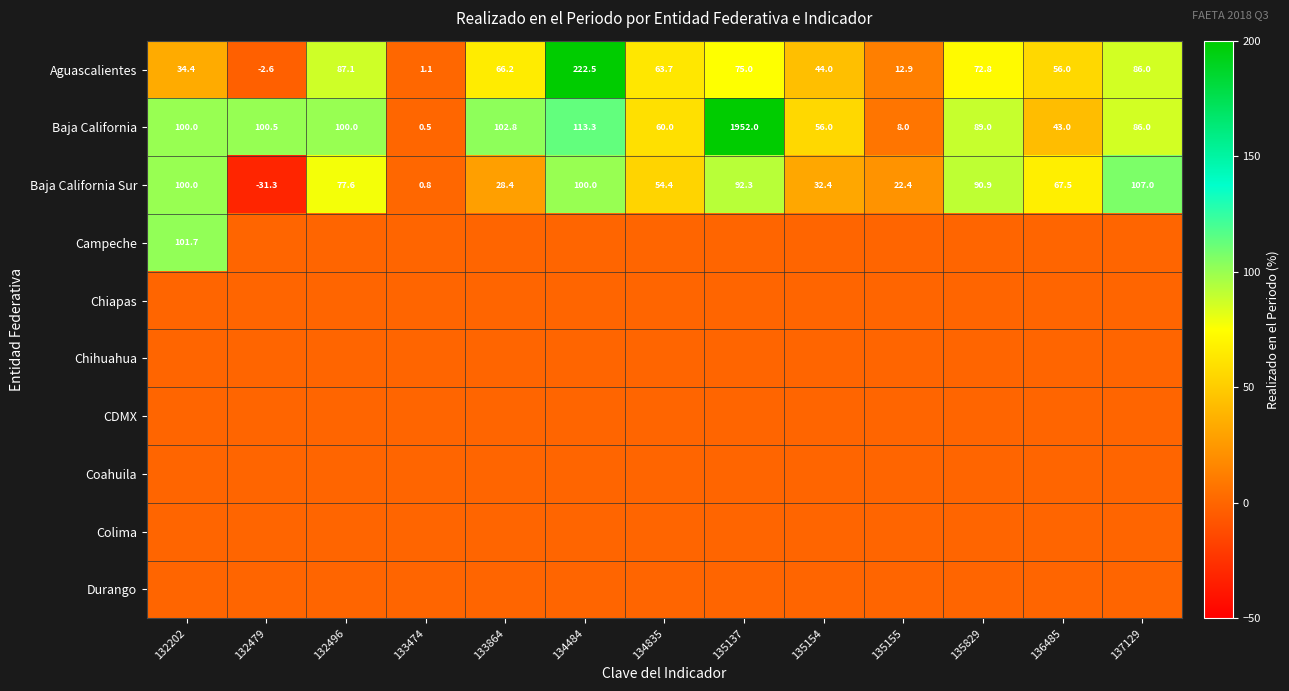

What is the lowest value of the Baja California series?

0.5